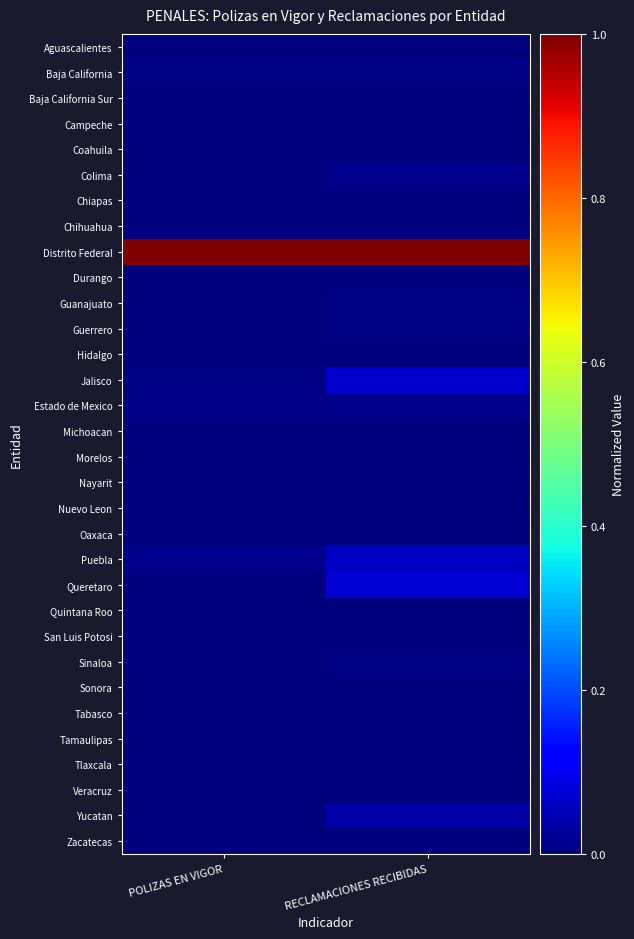

Which has a higher value, RECLAMACIONES RECIBIDAS or POLIZAS EN VIGOR?

POLIZAS EN VIGOR